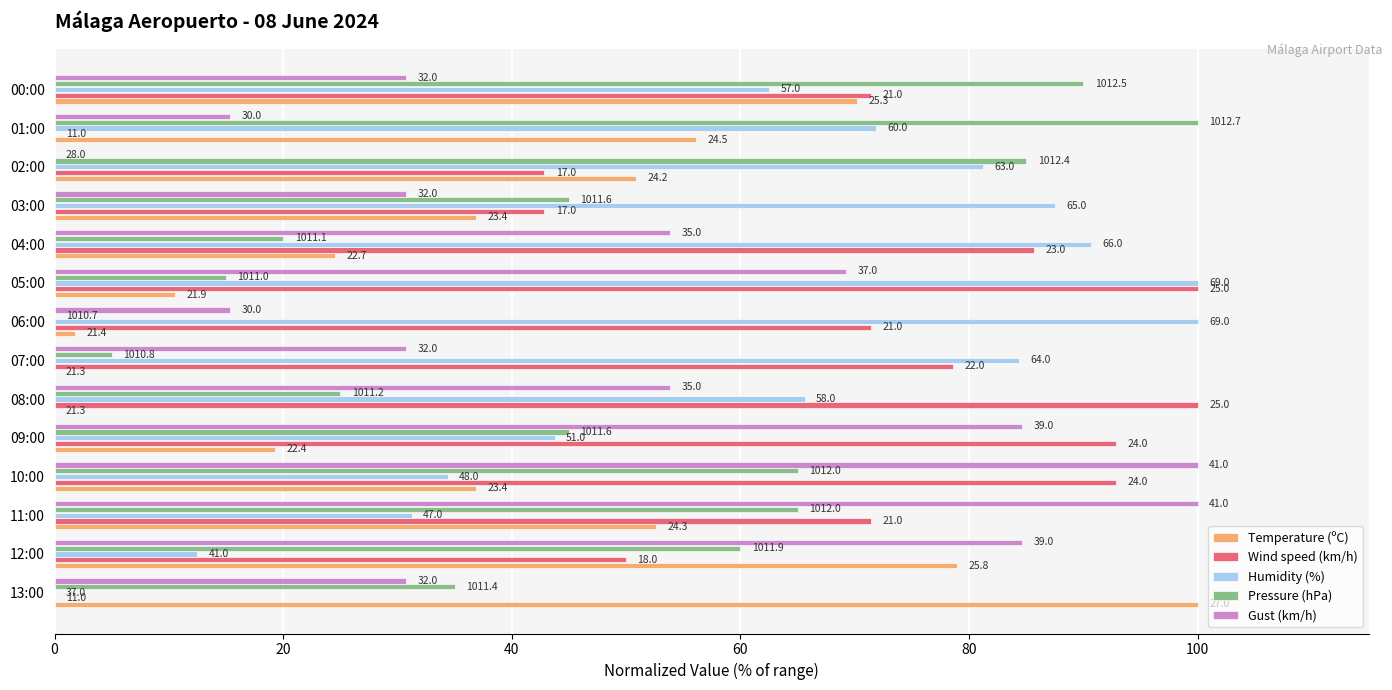

Reading left to right, transcribe all the data shown in this chart.

Temperature (ºC): 100.0	78.9	52.6	36.8	19.3	0.0	0.0	1.8	10.5	24.6	36.8	50.9	56.1	70.2
Wind speed (km/h): 0.0	50.0	71.4	92.9	92.9	100.0	78.6	71.4	100.0	85.7	42.9	42.9	0.0	71.4
Humidity (%): 0.0	12.5	31.2	34.4	43.8	65.6	84.4	100.0	100.0	90.6	87.5	81.2	71.9	62.5
Pressure (hPa): 35.0	60.0	65.0	65.0	45.0	25.0	5.0	0.0	15.0	20.0	45.0	85.0	100.0	90.0
Gust (km/h): 30.8	84.6	100.0	100.0	84.6	53.8	30.8	15.4	69.2	53.8	30.8	0.0	15.4	30.8